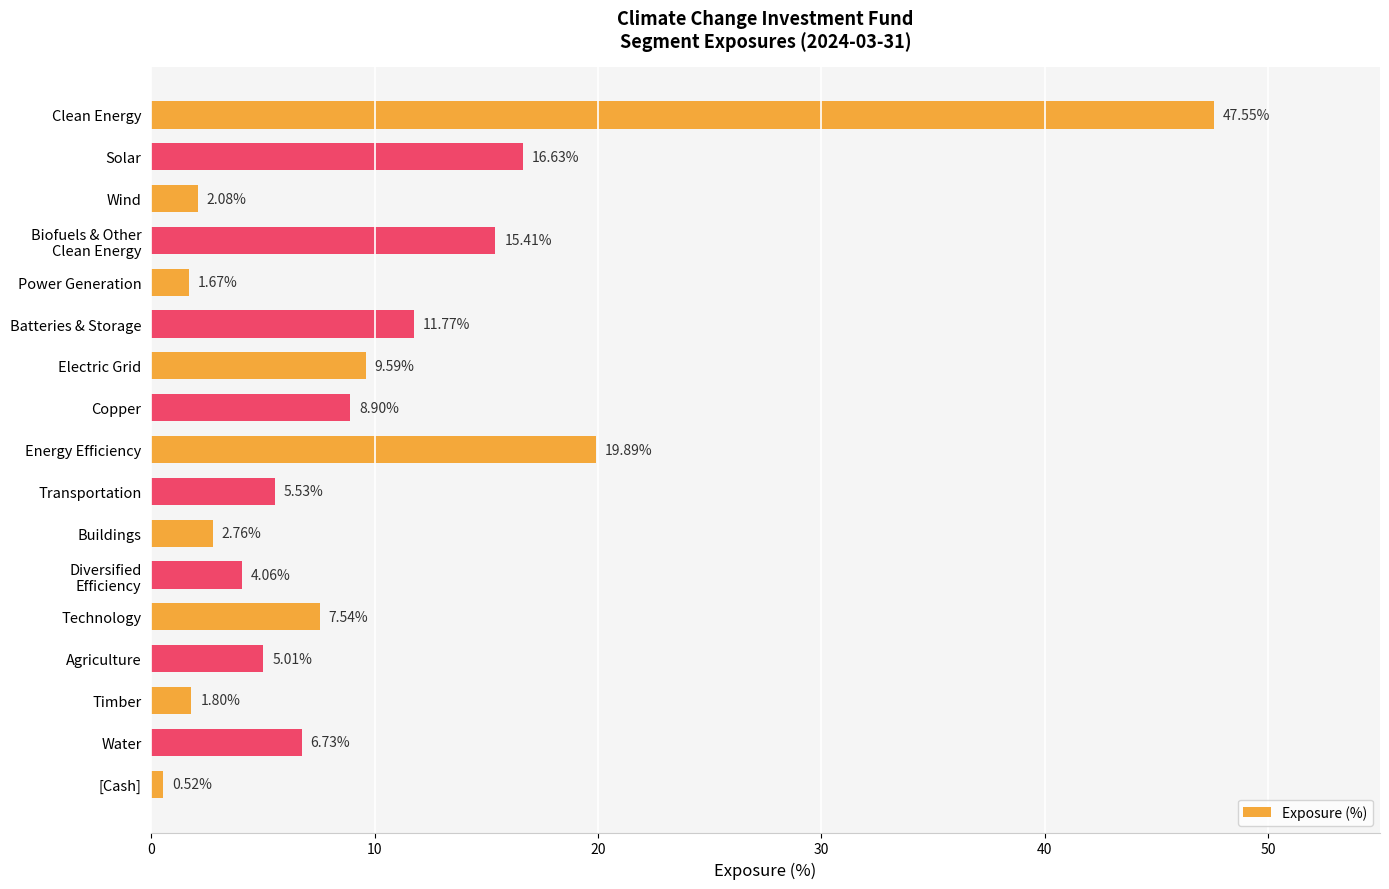

How many bars are there in total?

17